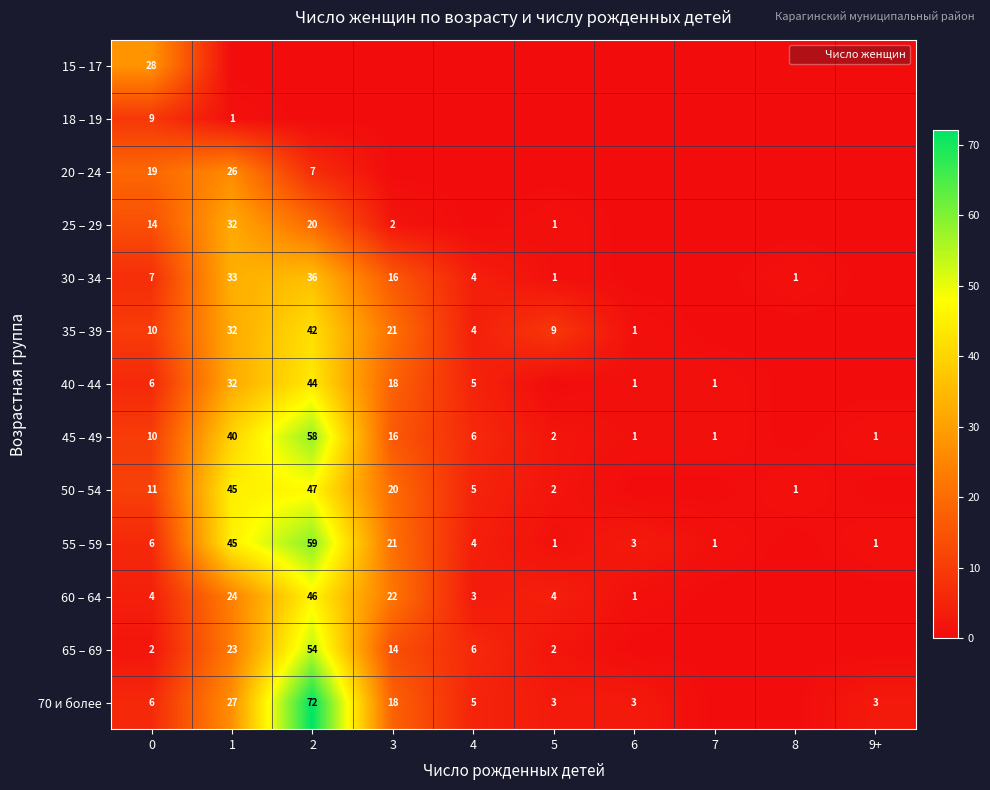

True or false: 65 – 69 has a value of 2 at 5.

True